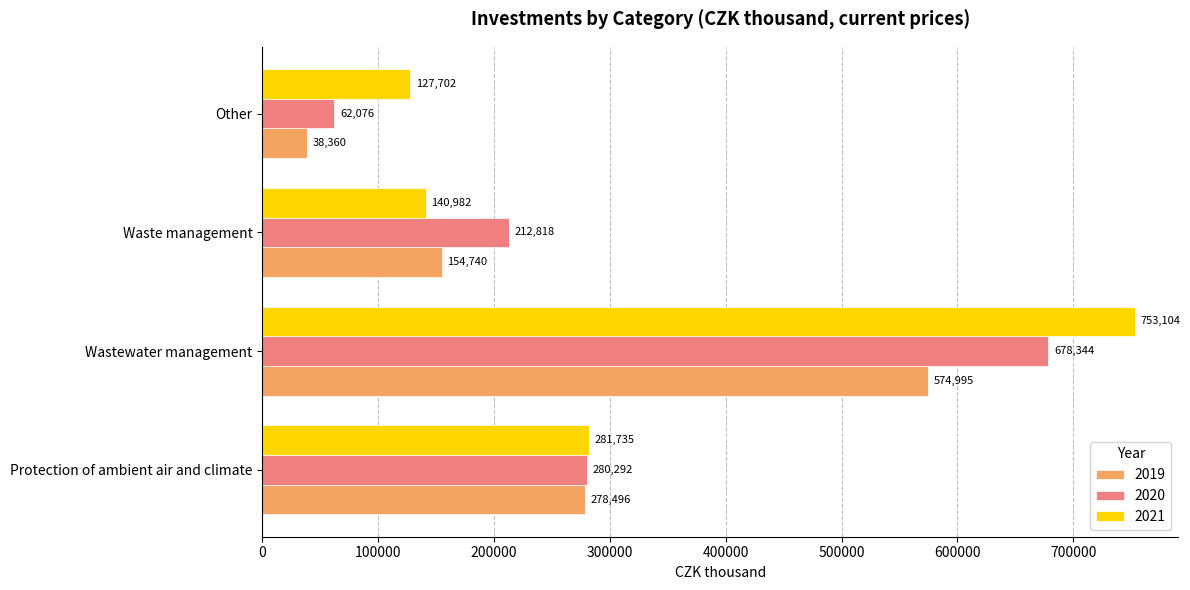

What is the total value across all series at Other?

228138